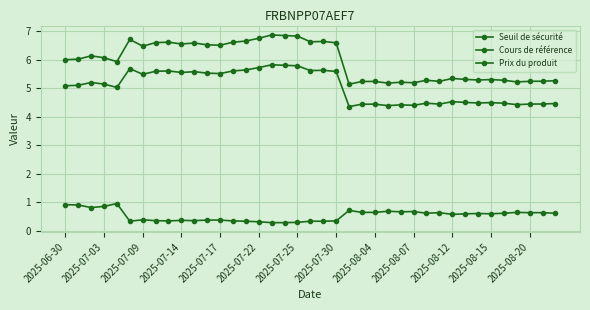

Count the number of data series in this chart.

3